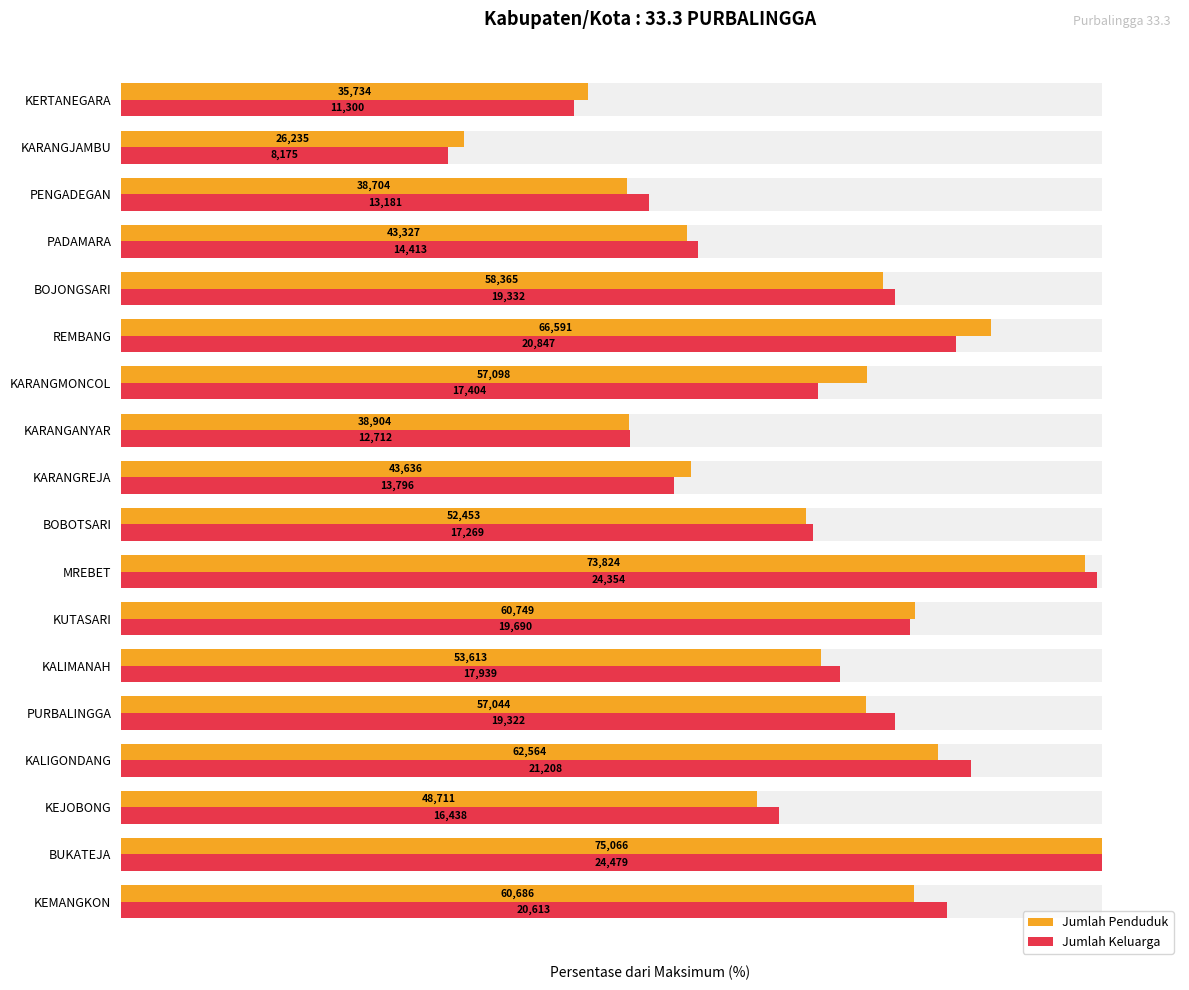

Does the chart contain stacked bars?

No